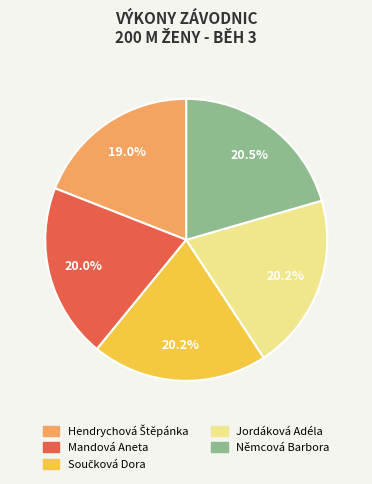

Does Němcová Barbora account for over 50% of the chart?

No